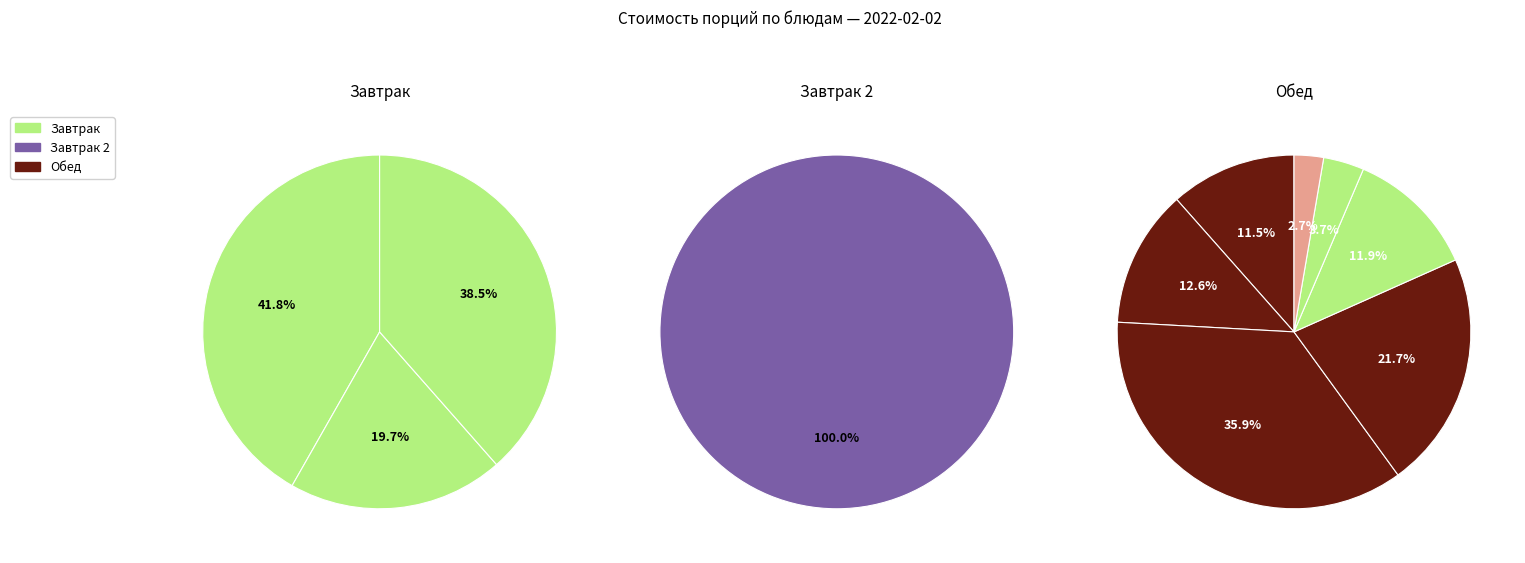

What is the total percentage of 2 блюдо and 1 блюдо?

23.8%